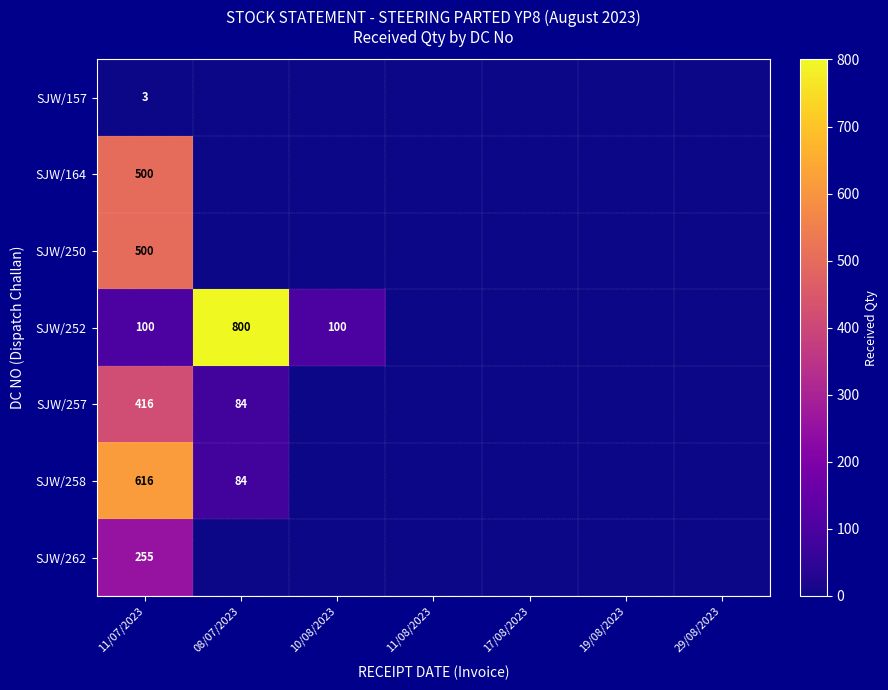

True or false: SJW/157 has a value of 5 at 11/07/2023.

False